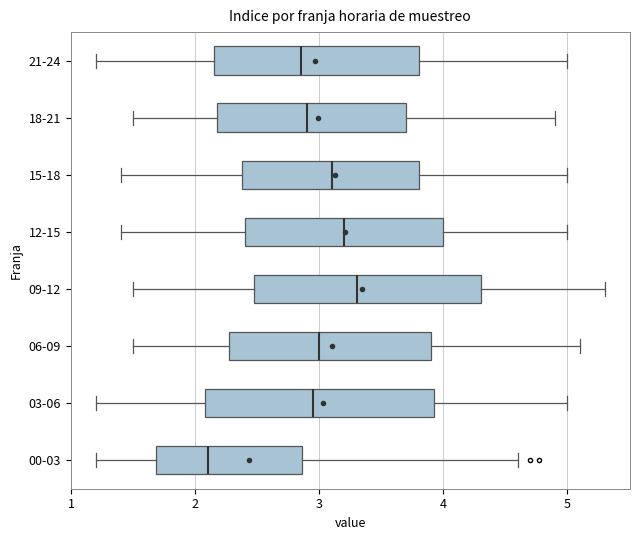

Where does the median line of the box for 18-21 sit on the x-axis? The values are not printed on the chart, so give them approximately, as read against the axis.

2.9